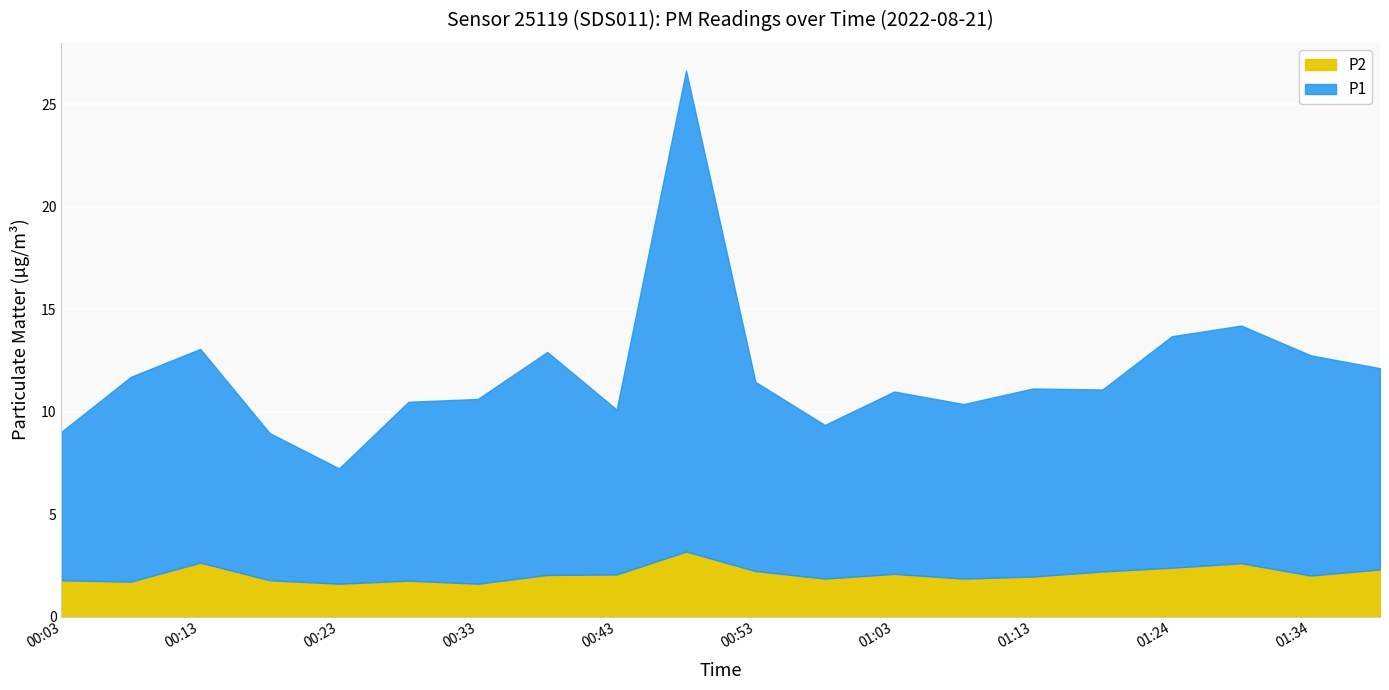

What is the difference between the maximum and minimum values in the P2 series?

1.6